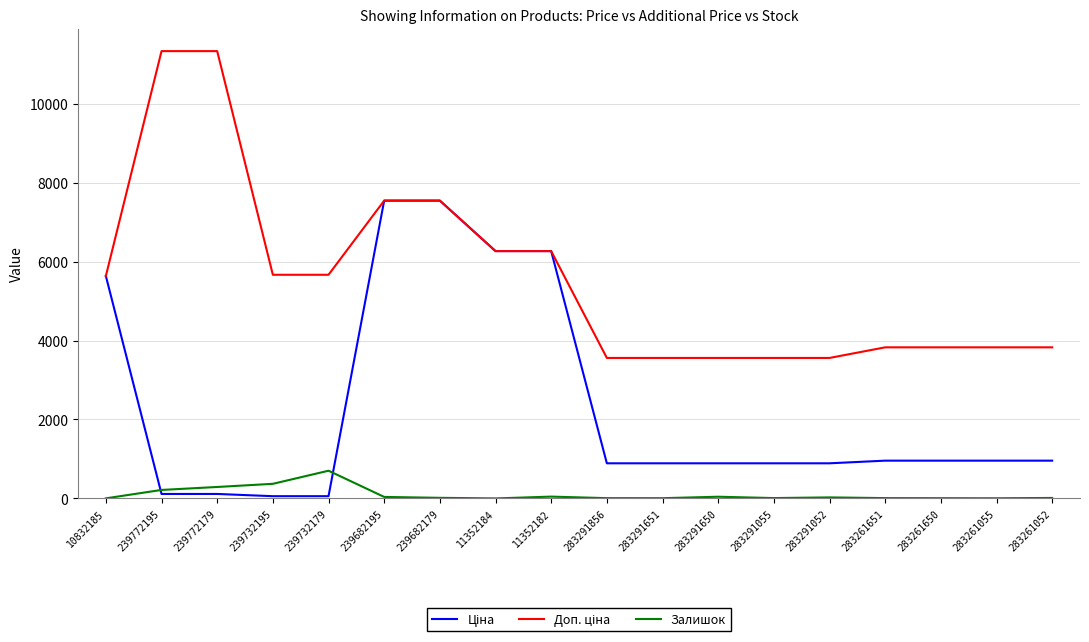

What is the difference between the maximum and minimum values in the Залишок series?

702.0